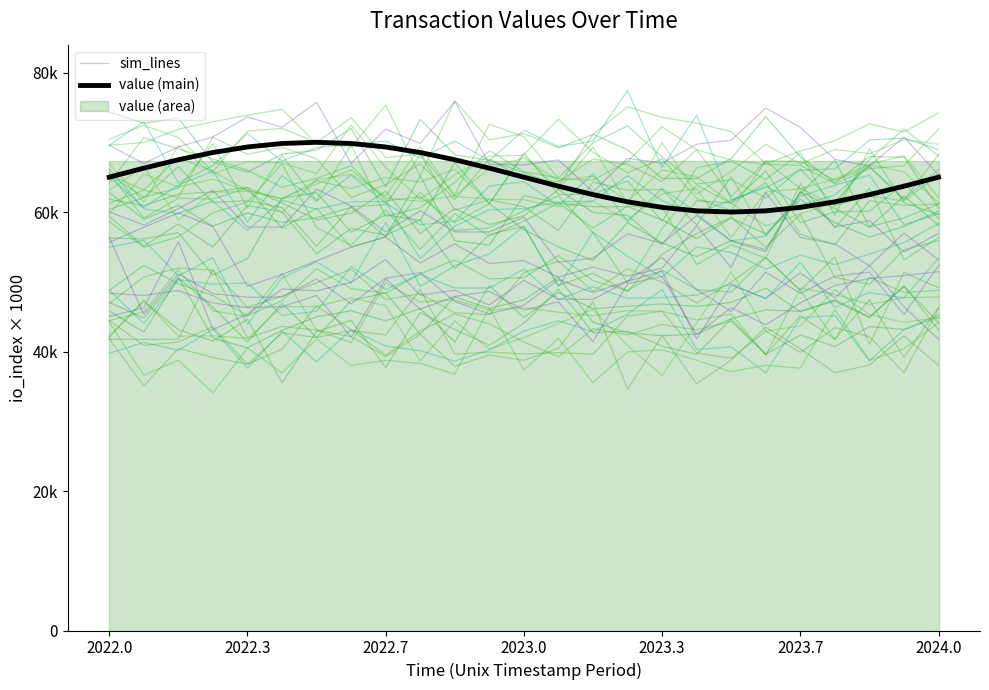

What is the label of the 24th point from the right?

2022.3